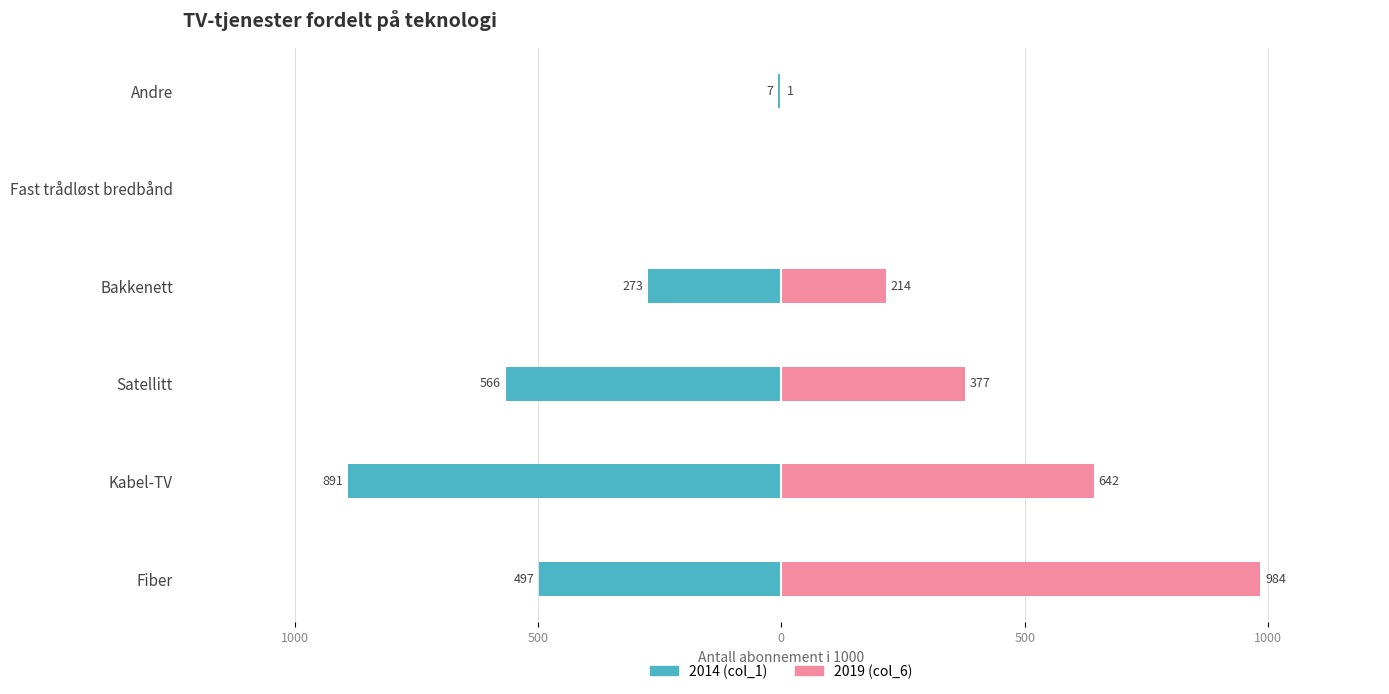

At how many categories does at least one series exceed 118?

4